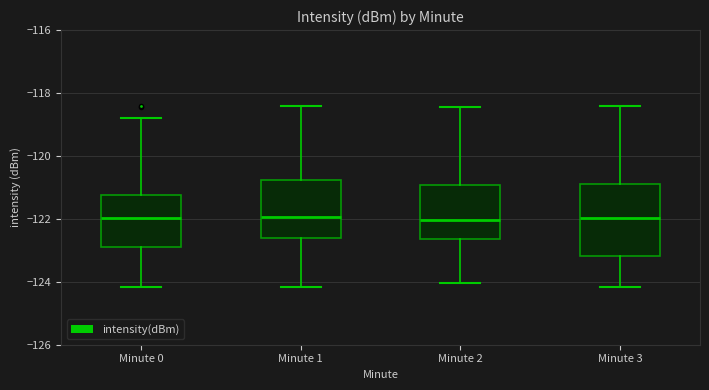

Where does the median line of the box for Minute 2 sit on the y-axis? The values are not printed on the chart, so give them approximately, as read against the axis.

-122.0